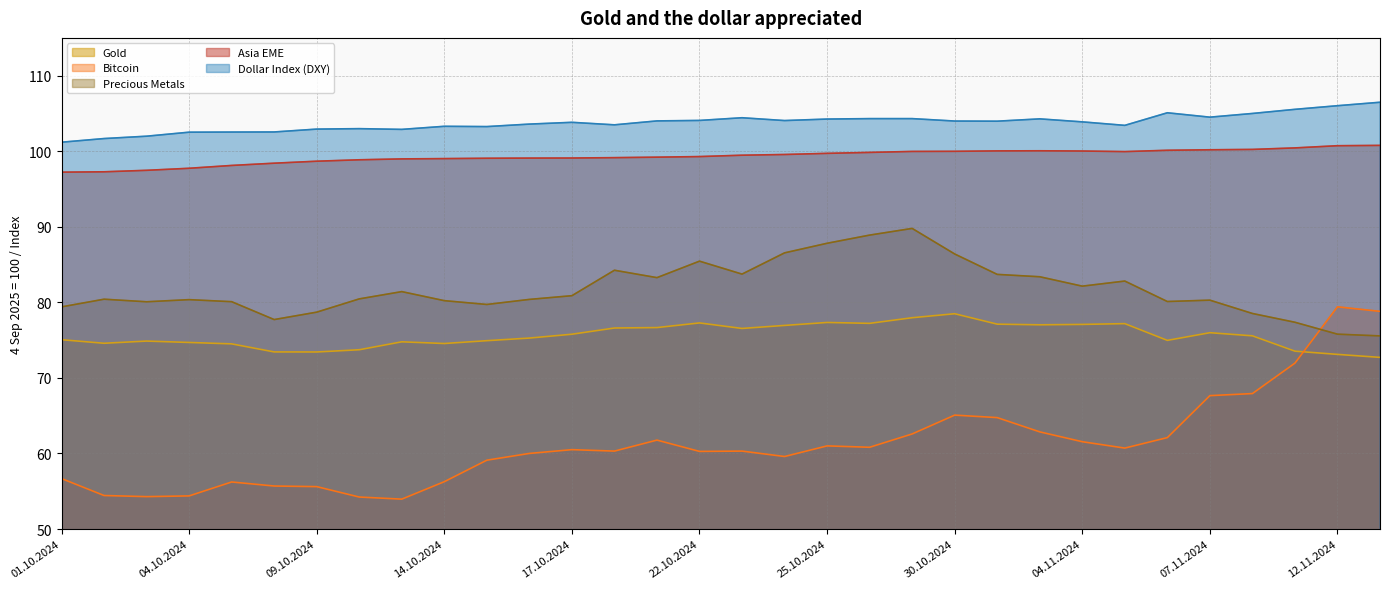

What is the difference between the maximum and second lowest values in the Precious Metals series?

14.0